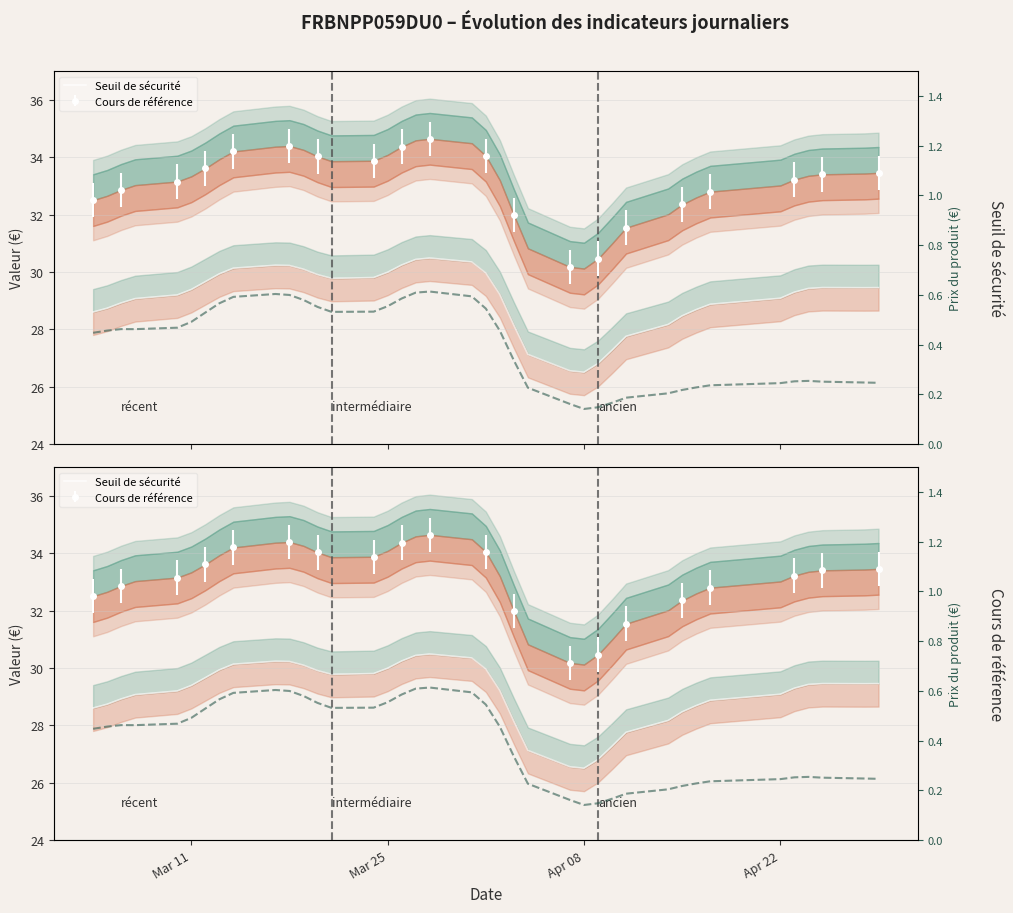

True or false: Seuil de sécurité and Prix du produit intersect in this chart.

False